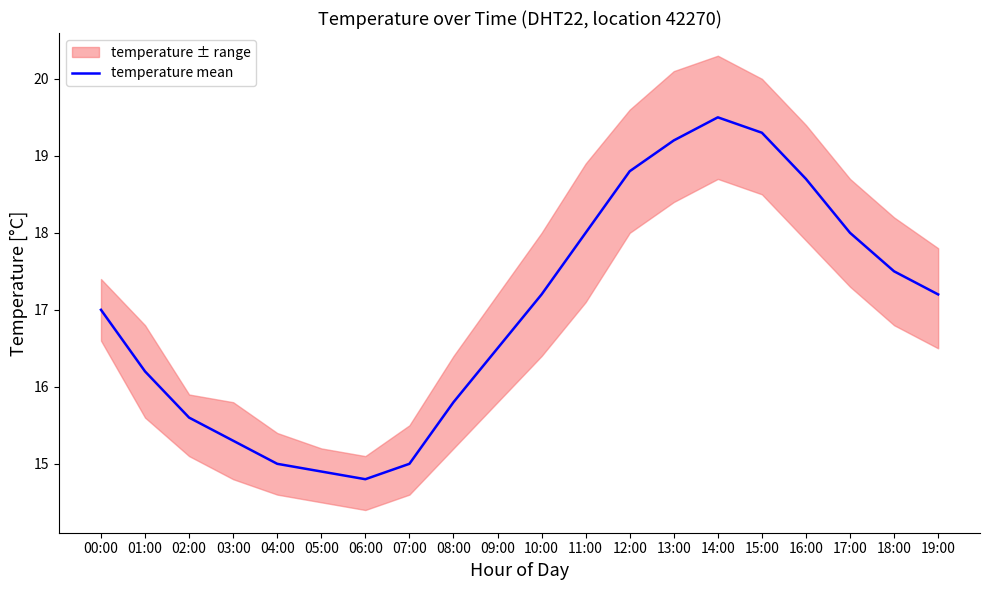

True or false: the data shows 19.3 at 15:00.

True